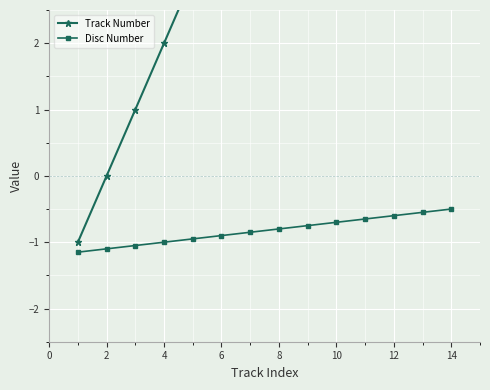

What is the average value of the Disc Number series?

-0.8